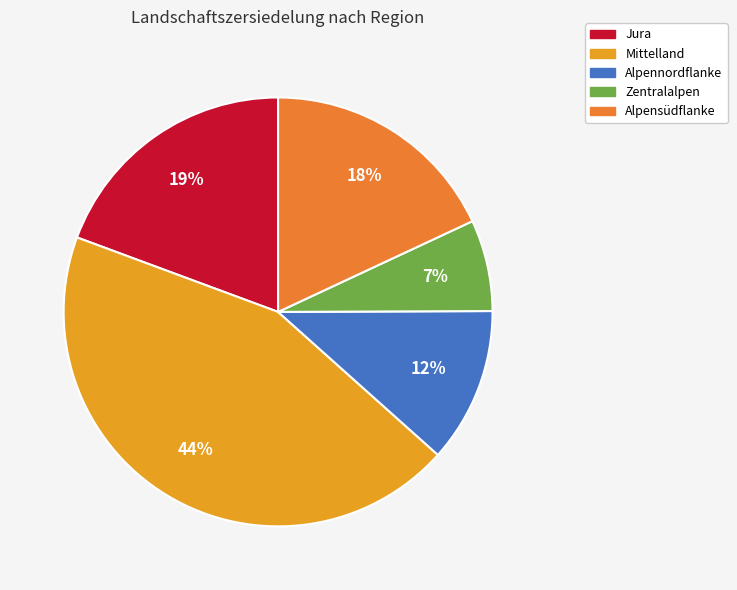

How many slices are in this pie chart?

5